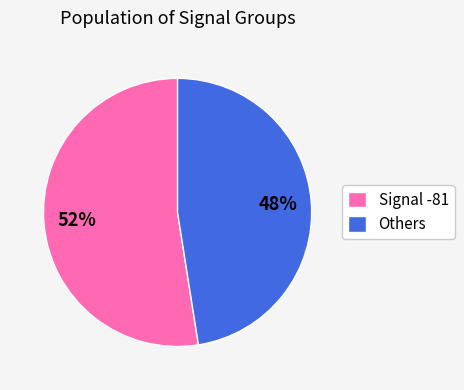

Combined, do Signal -81 and Others account for over 50%?

Yes